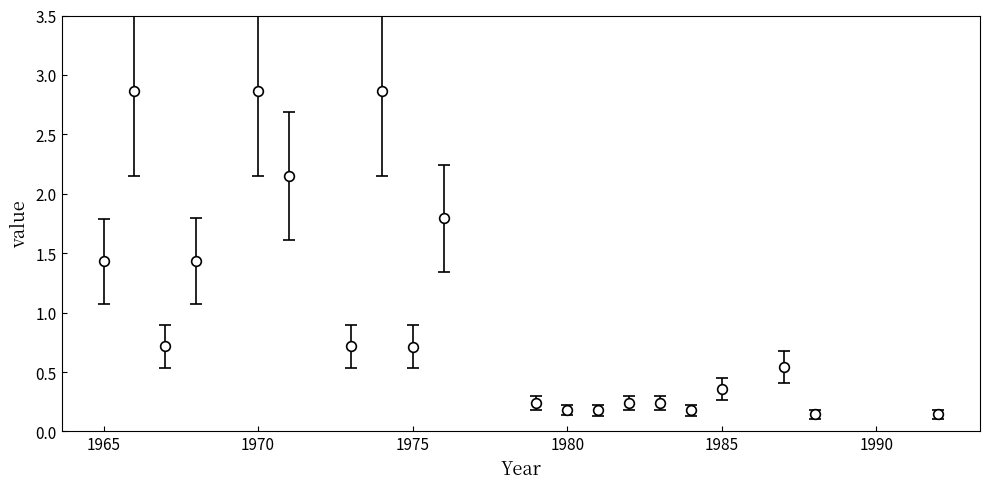

What is the maximum value shown in the chart?

2.9